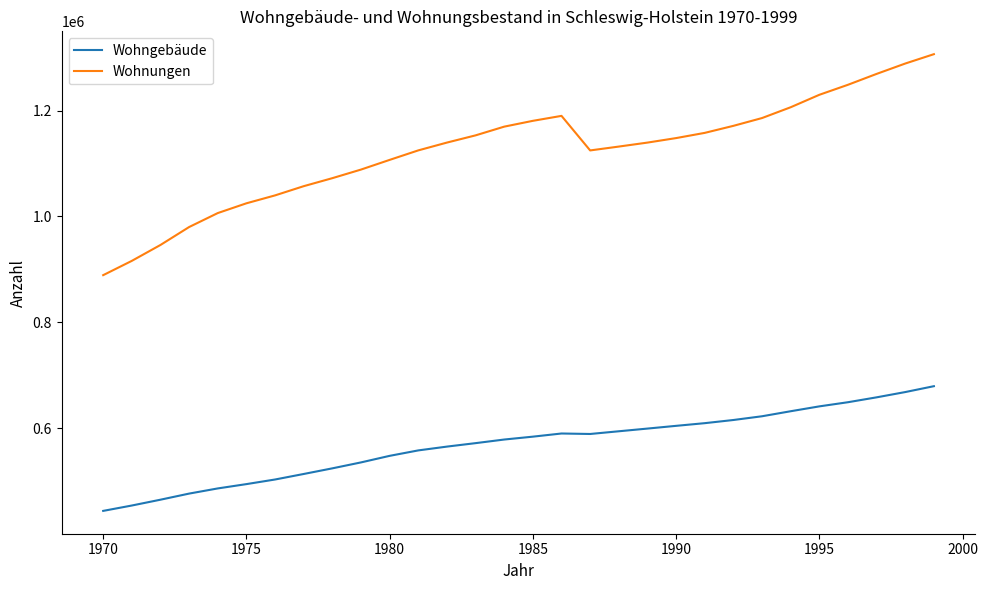

How many values in the Wohnungen series are below 1139641?

15